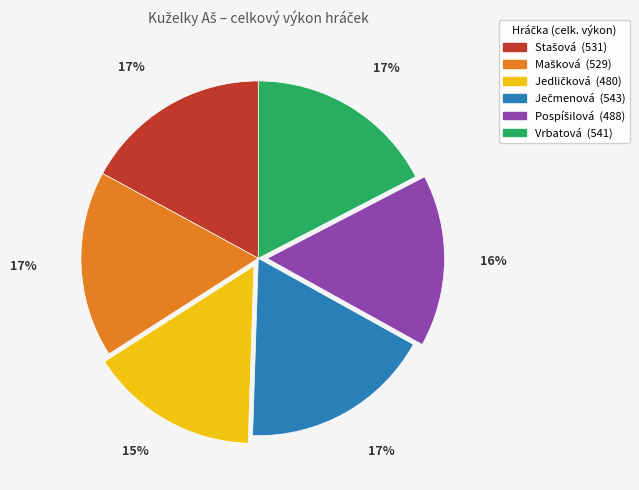

Is it true that Vrbatová is 17% of the pie?

True